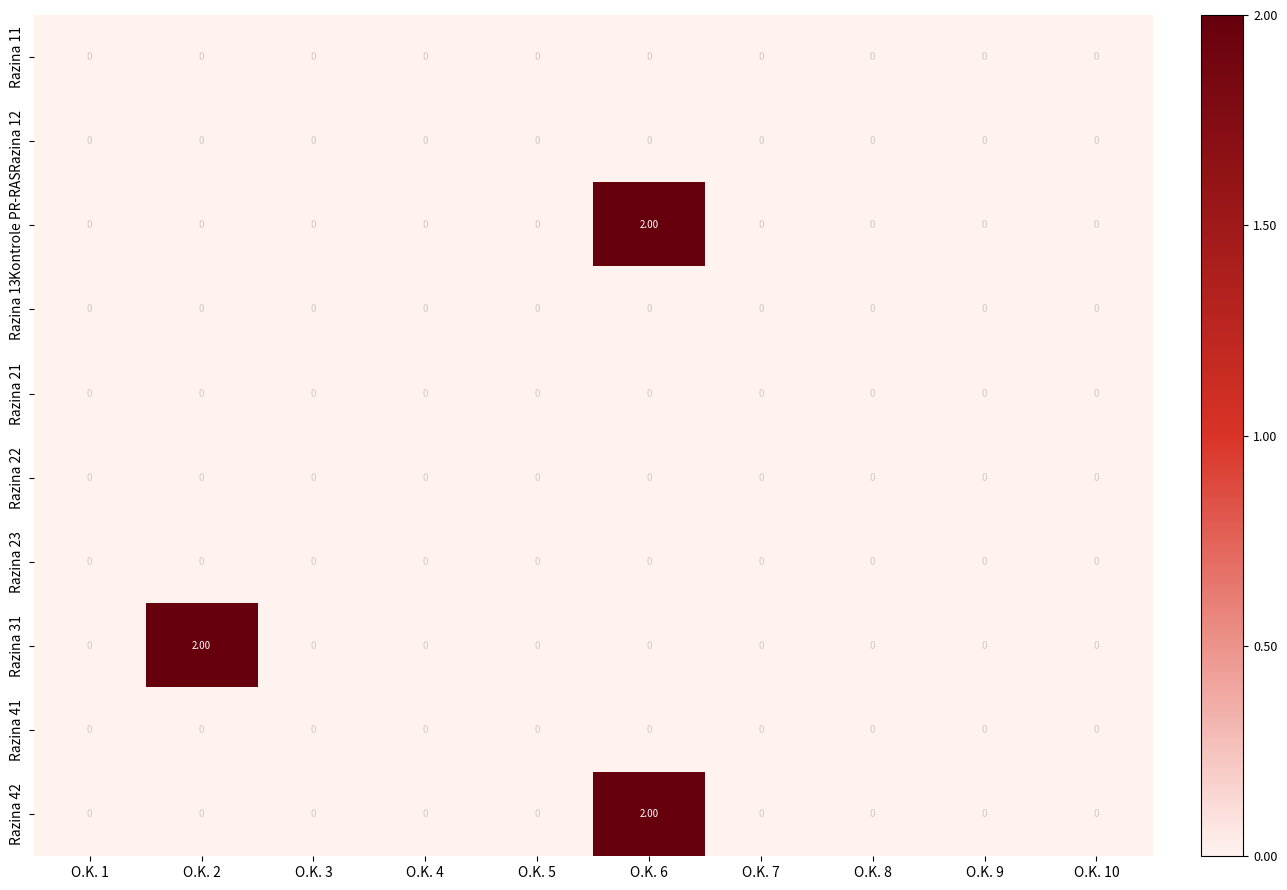

Which series changed the most between O.K. 2 and O.K. 4?

Razina 31